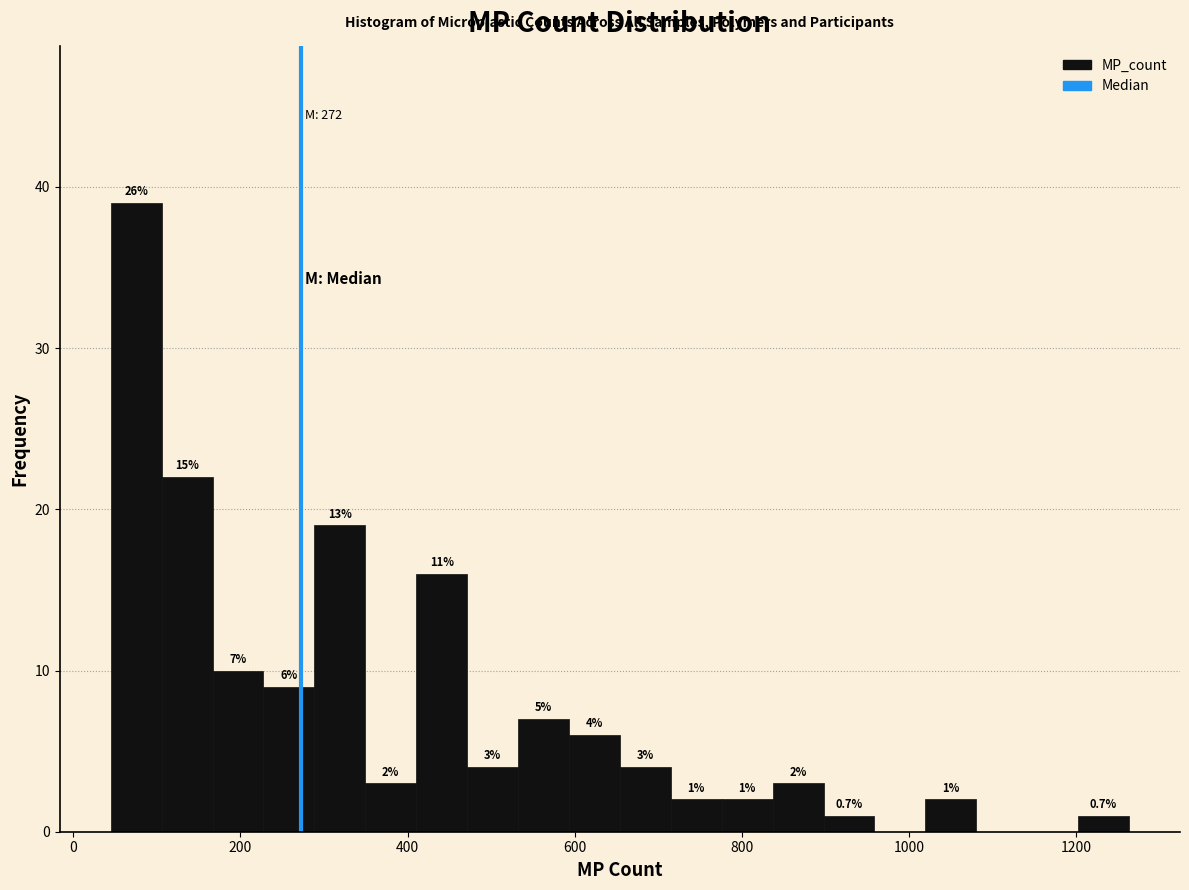

Around what value on the x-axis is the tallest bar? Give the approximate position of its centre, as read against the axis.

80